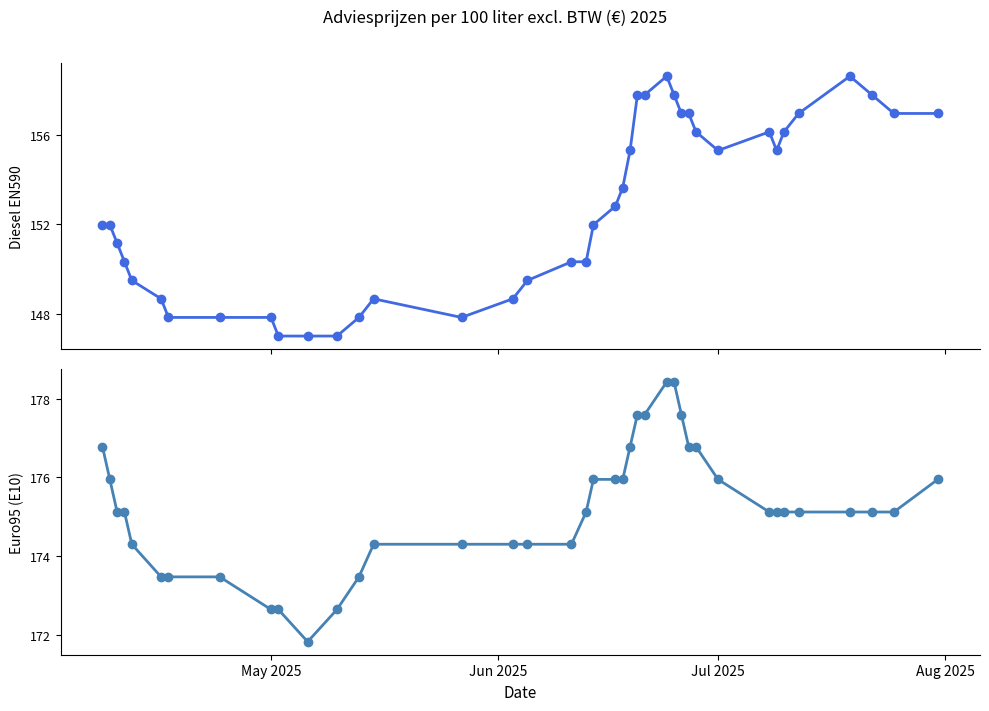

In Diesel EN590, how many points are higher than both neighbors (excluding endpoints)?

4